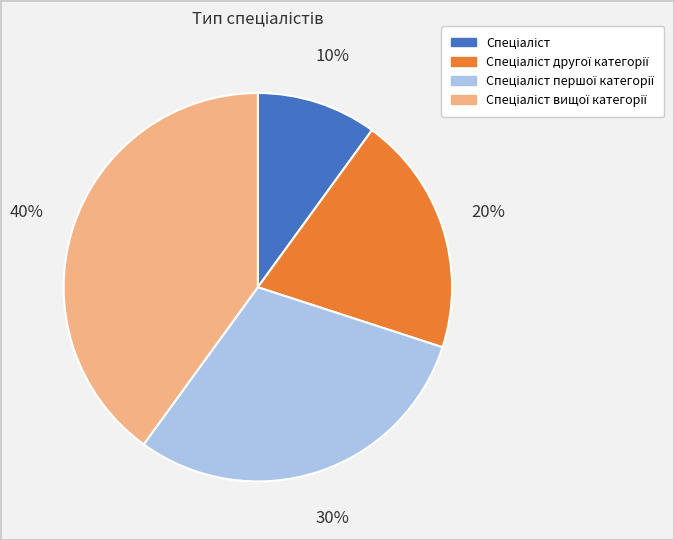

Does any single category account for the majority?

No